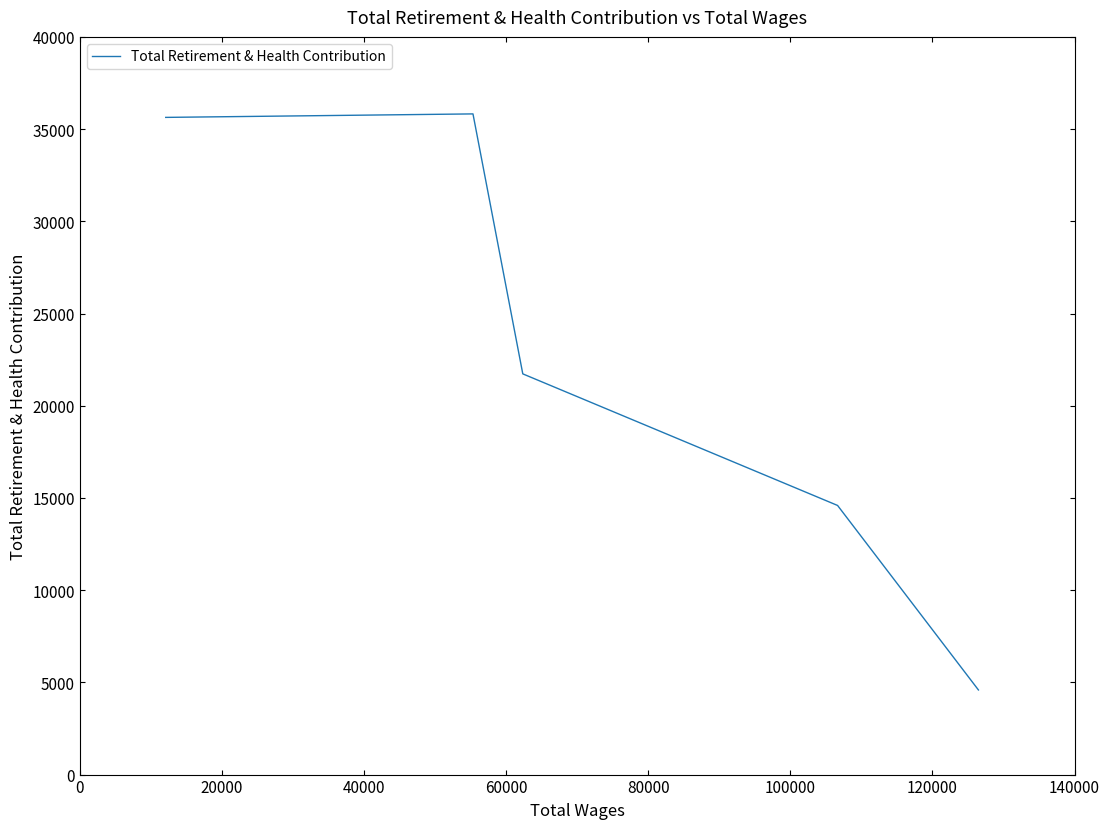

What is the sum of all values?

112369